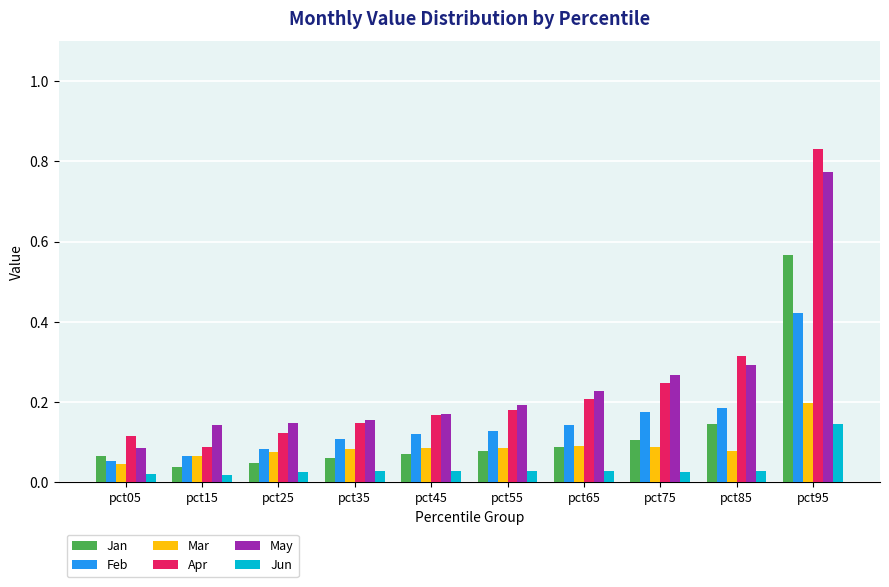

What is the sum of all May values?

2.4